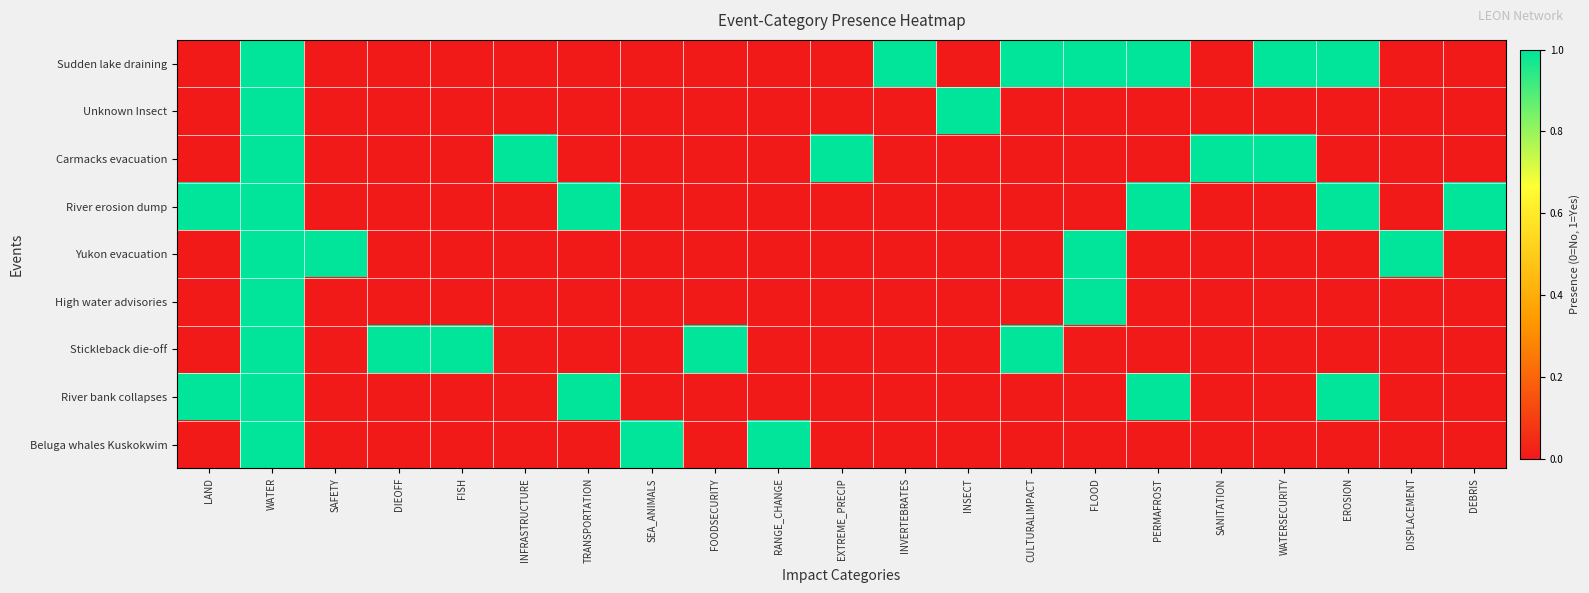

At SEA_ANIMALS, list the series in order from smallest to largest.

Sudden lake draining, Unknown Insect, Carmacks evacuation, River erosion dump, Yukon evacuation, High water advisories, Stickleback die-off, River bank collapses, Beluga whales Kuskokwim